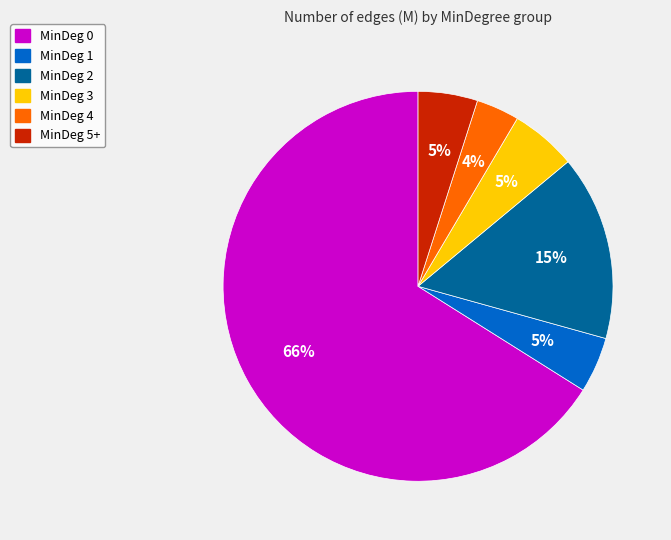

Is there a majority slice in this chart?

Yes